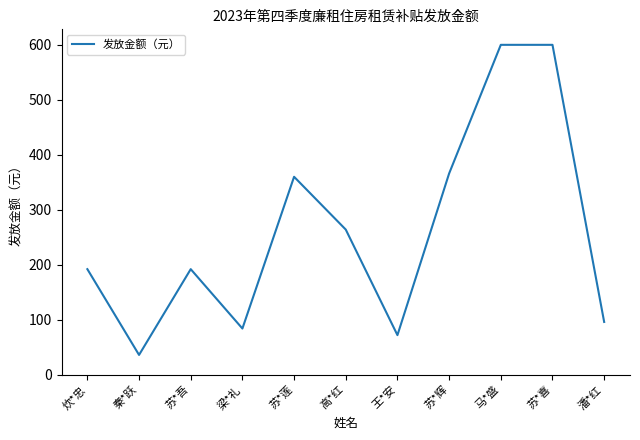

Where is the first local maximum?

苏*吾